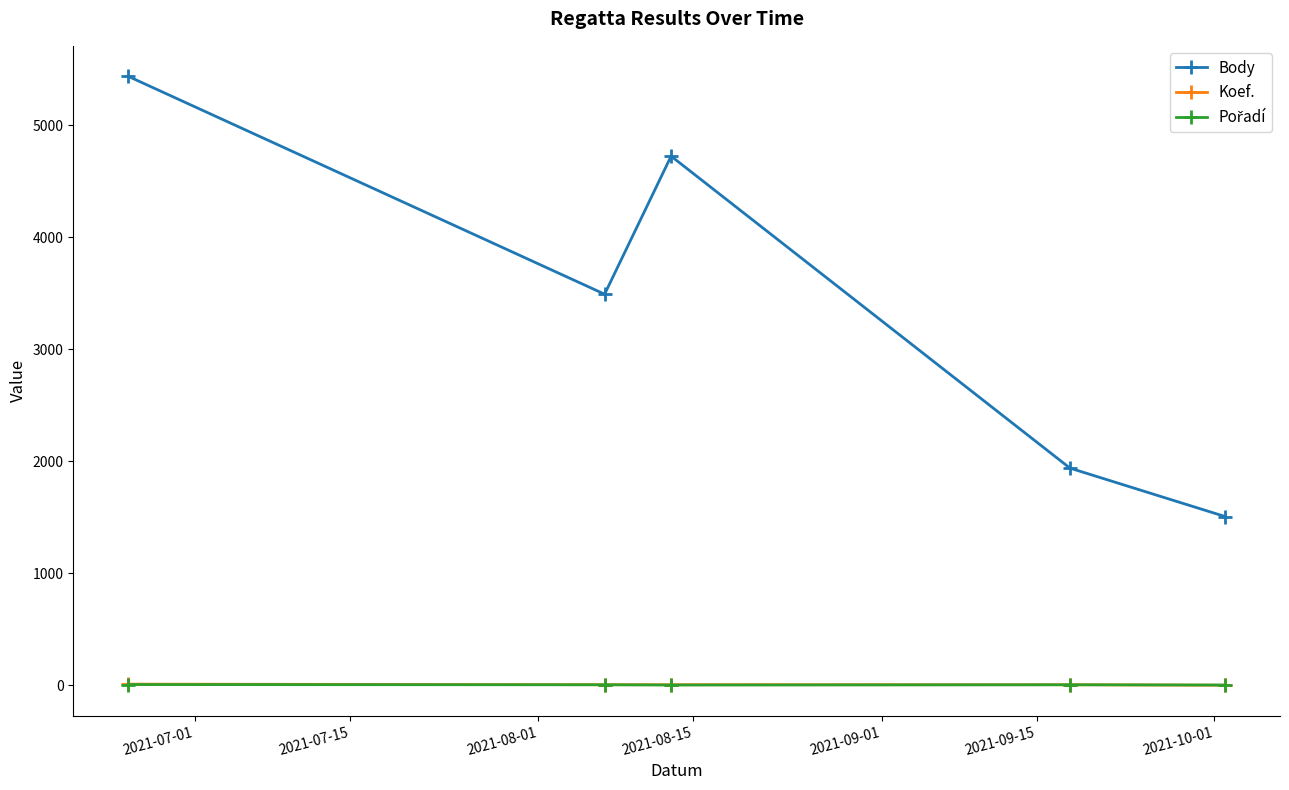

Is this an area chart (filled region under the line)?

No